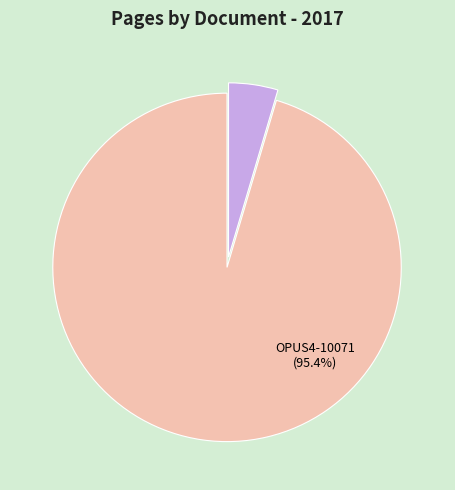

Rank the categories by value from lowest to highest.

OPUS4-39928, OPUS4-10071